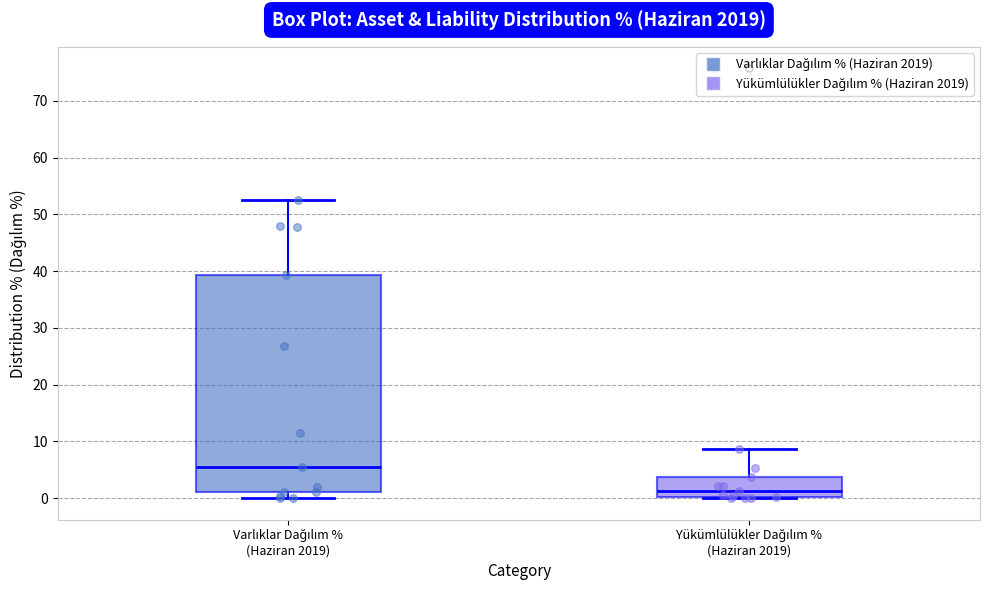

Which box has the highest median line?

Varlıklar Dağılım % (Haziran 2019)